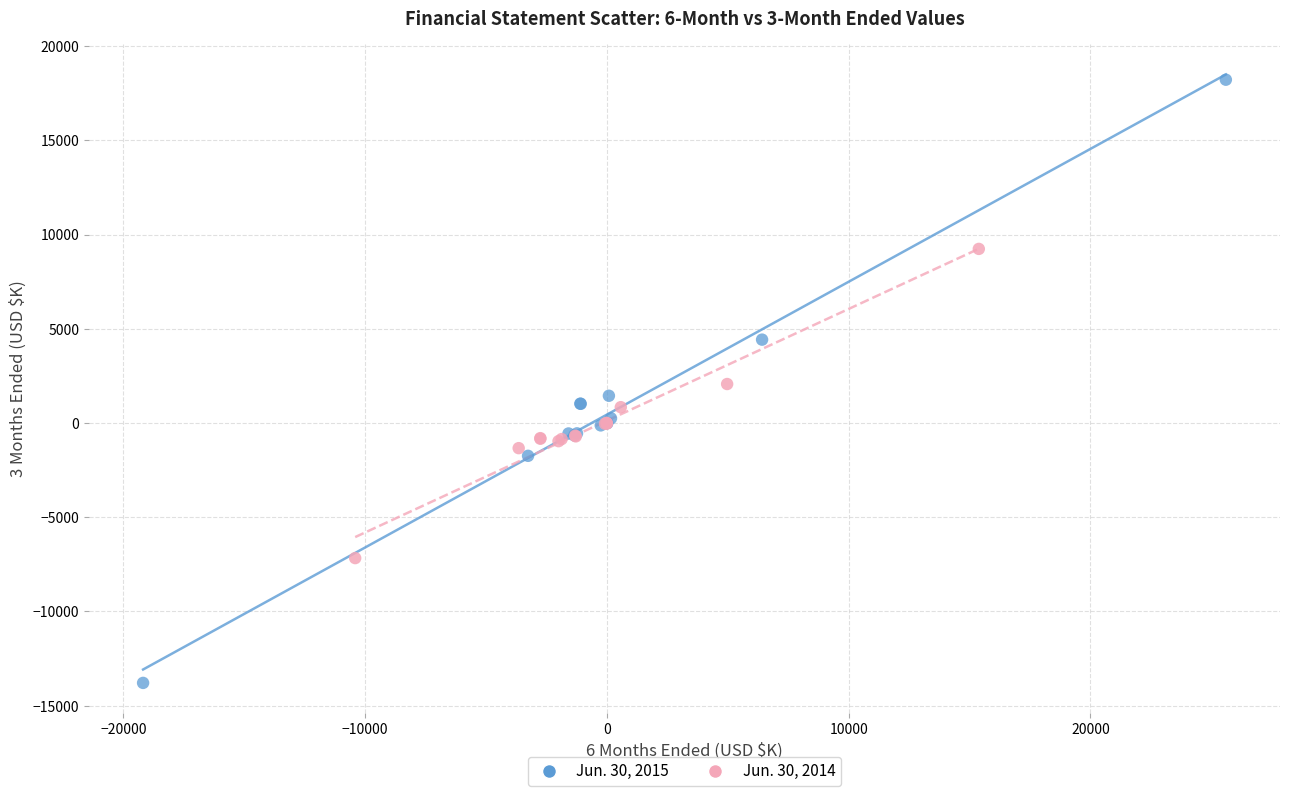

Which series has the widest spread of Y values?

Jun. 30, 2015